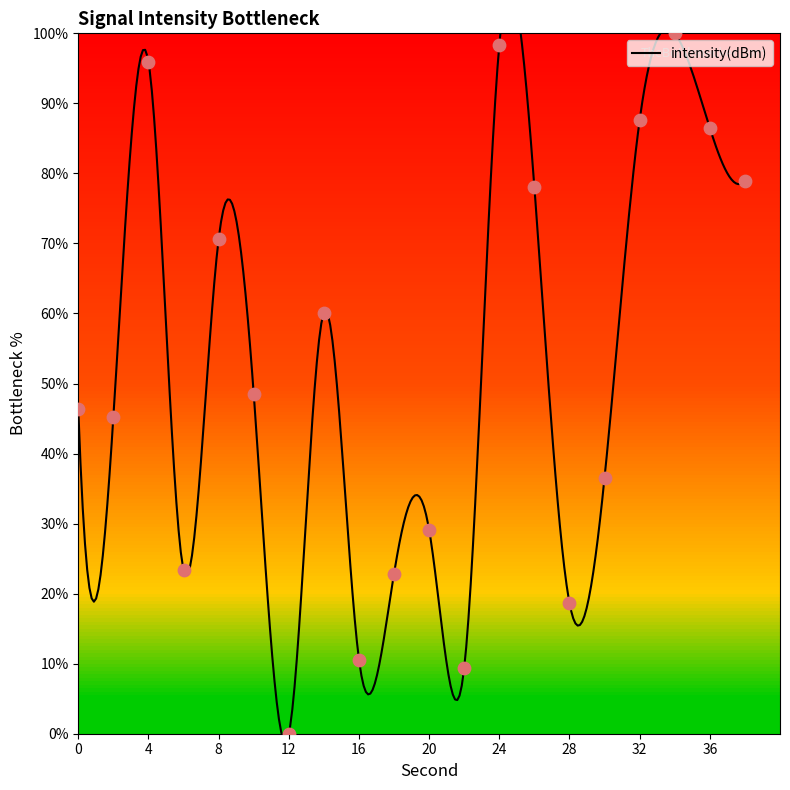

Which has a higher value, 28 or 8?

8